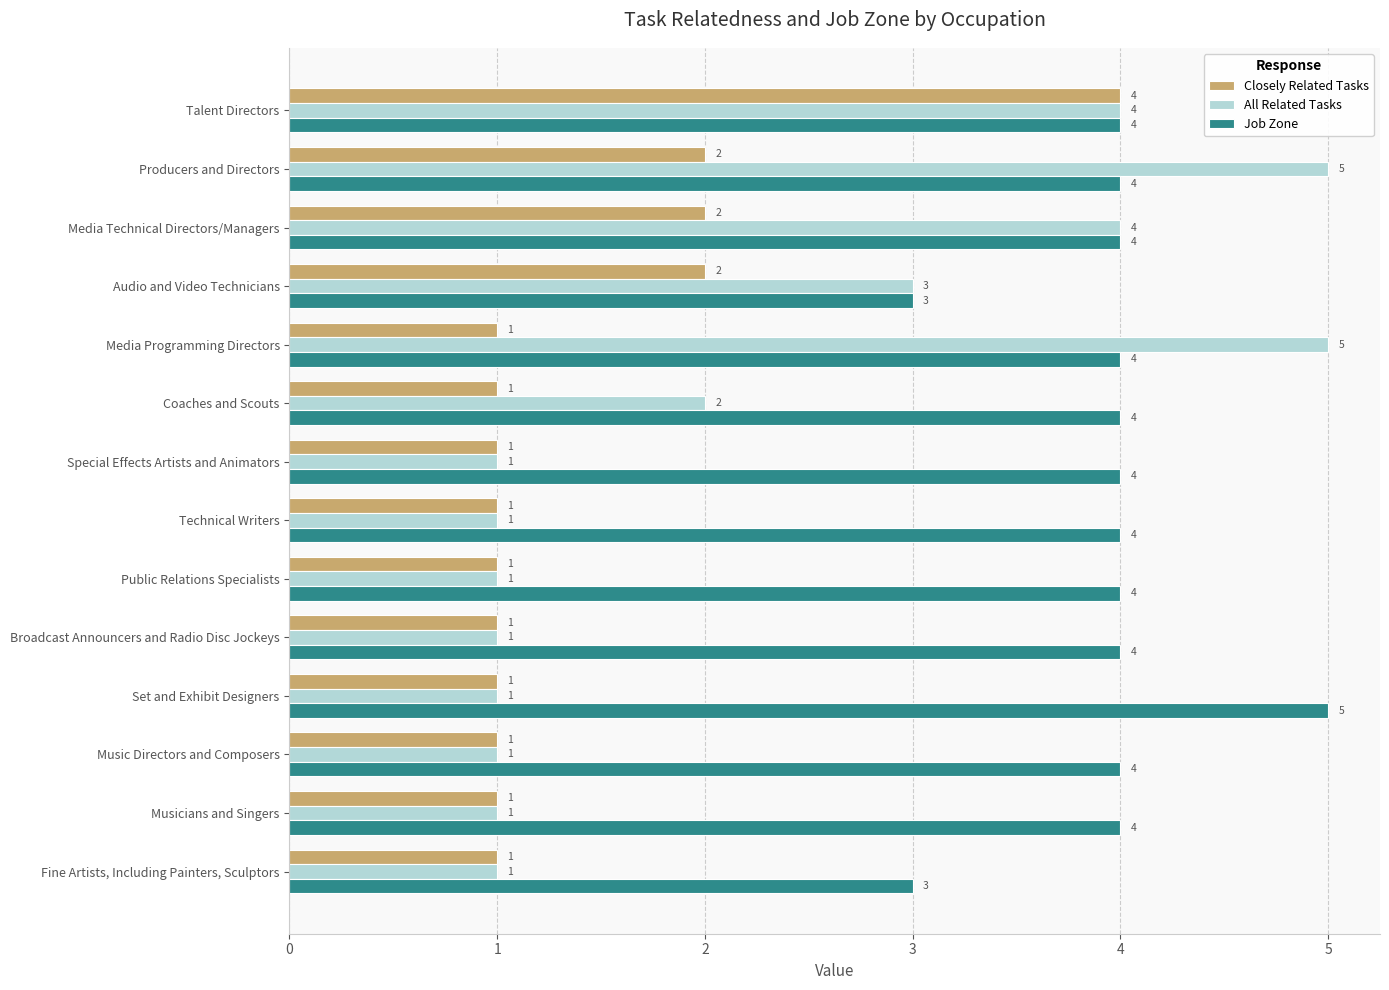

What is the difference between the maximum and minimum values in the Closely Related Tasks series?

3